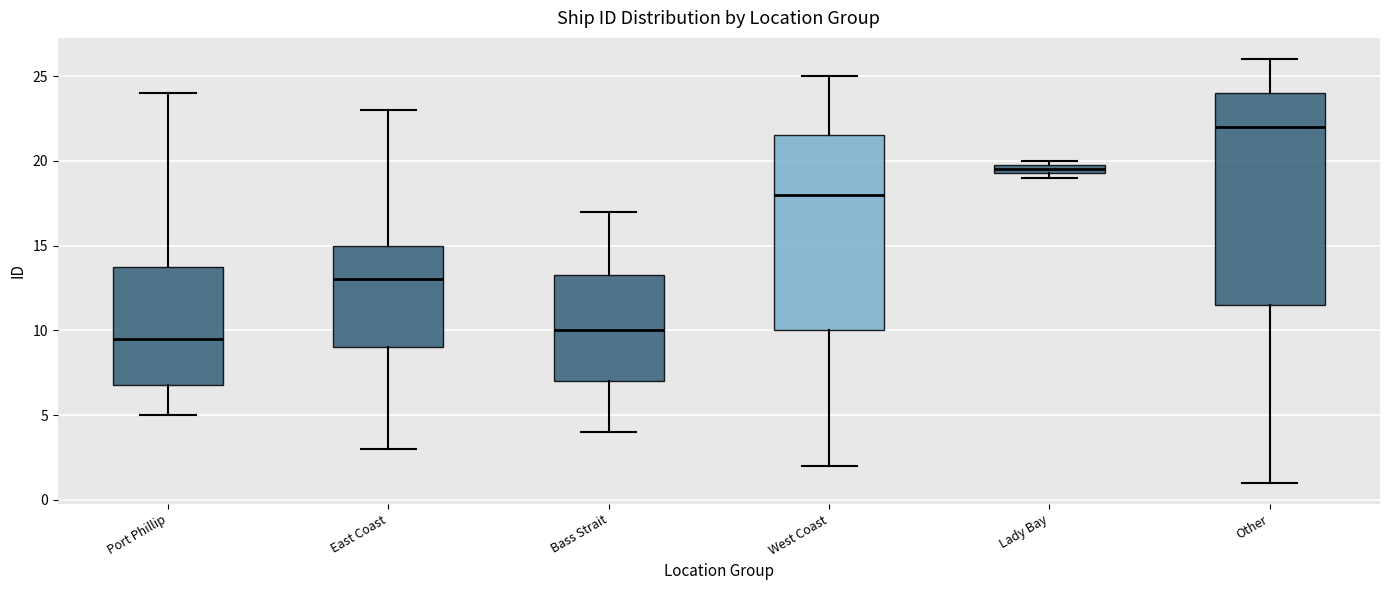

Which box is the tallest, from its lower edge to its upper edge?

Other